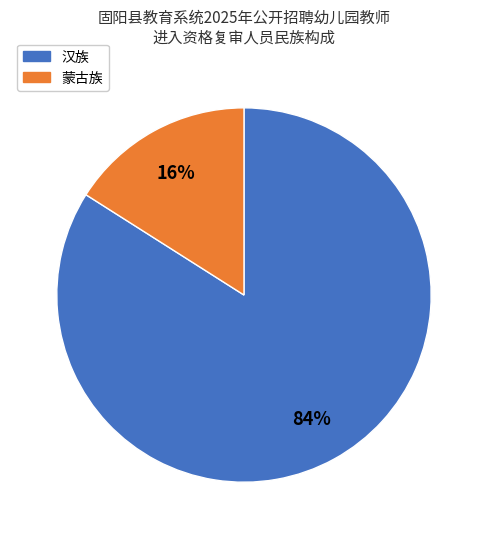

True or false: 蒙古族 accounts for 16% of the total.

True